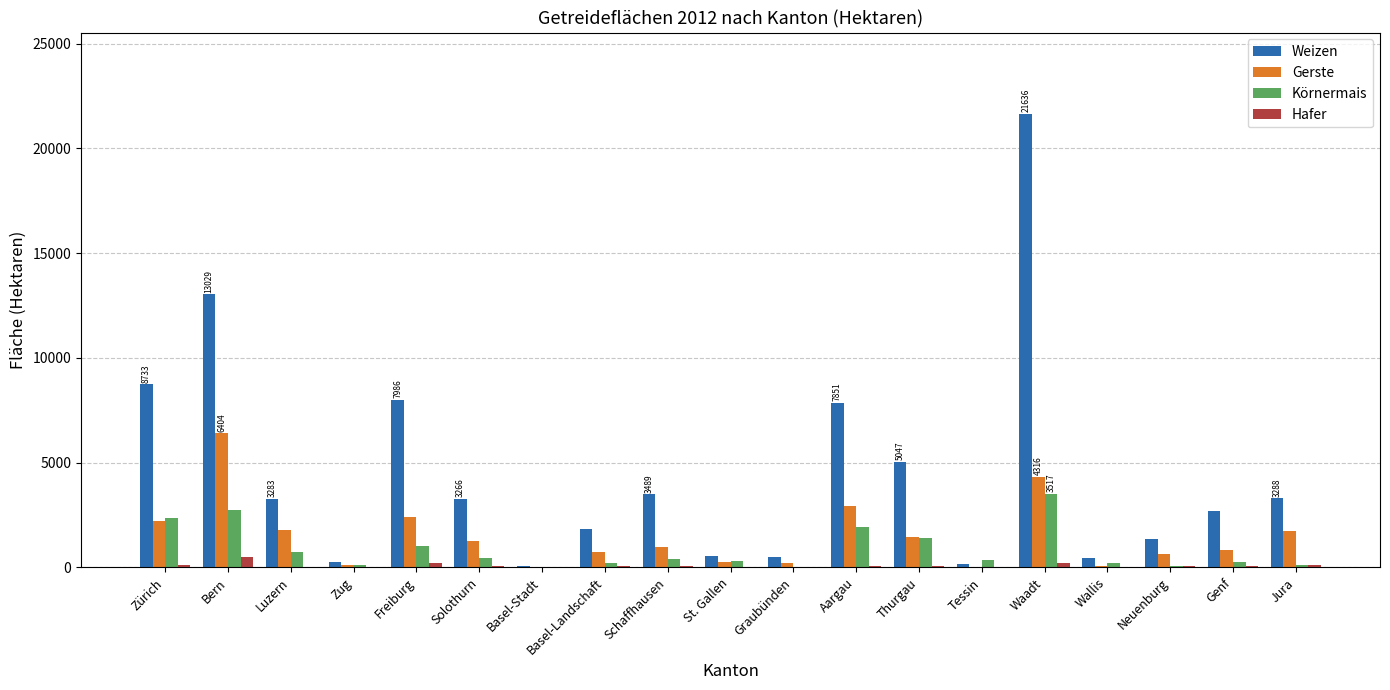

Where does the Weizen series first go above 3265?

Zürich